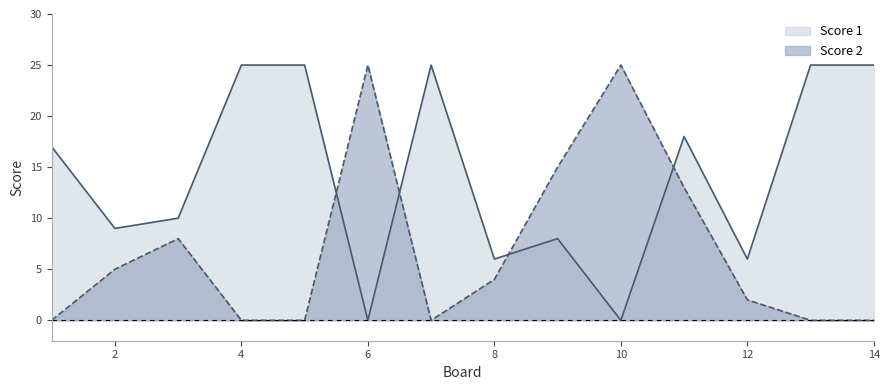

Reading right to left, transcribe all the data shown in this chart.

Score 1: 25	25	6	18	0	8	6	25	0	25	25	10	9	17
Score 2: 0	0	2	13	25	15	4	0	25	0	0	8	5	0